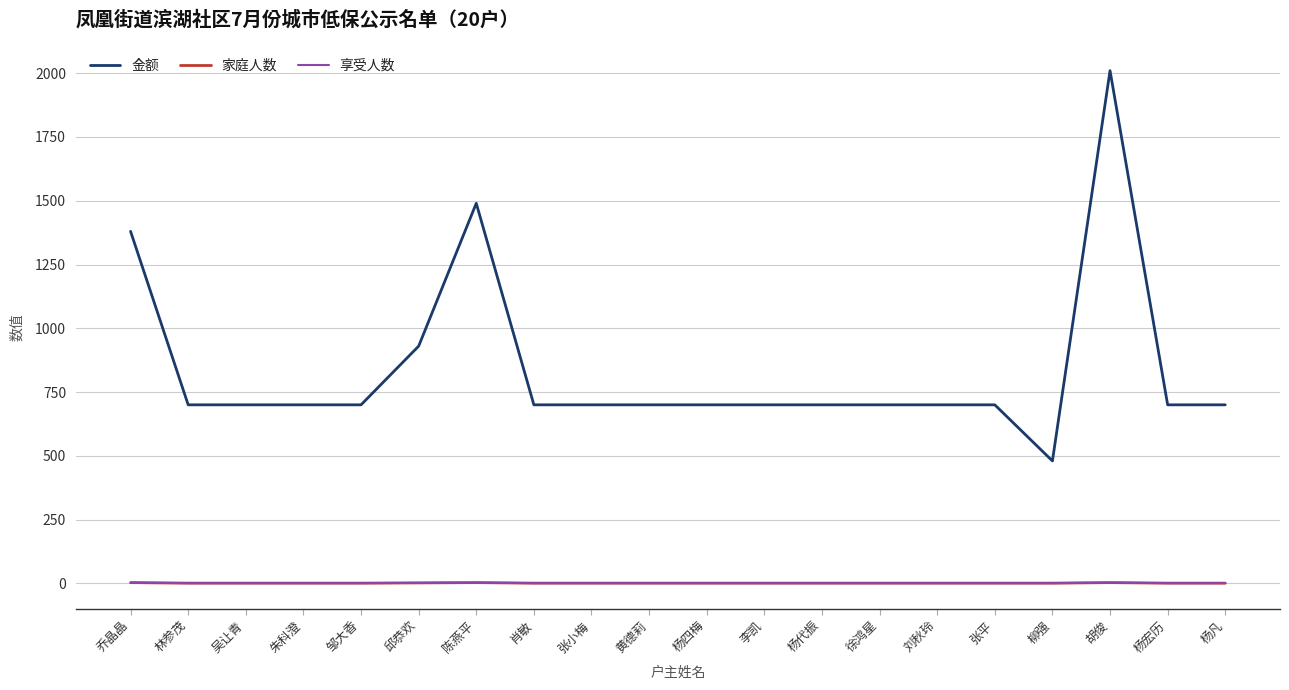

What is the total value across all series at 林参茂?

702